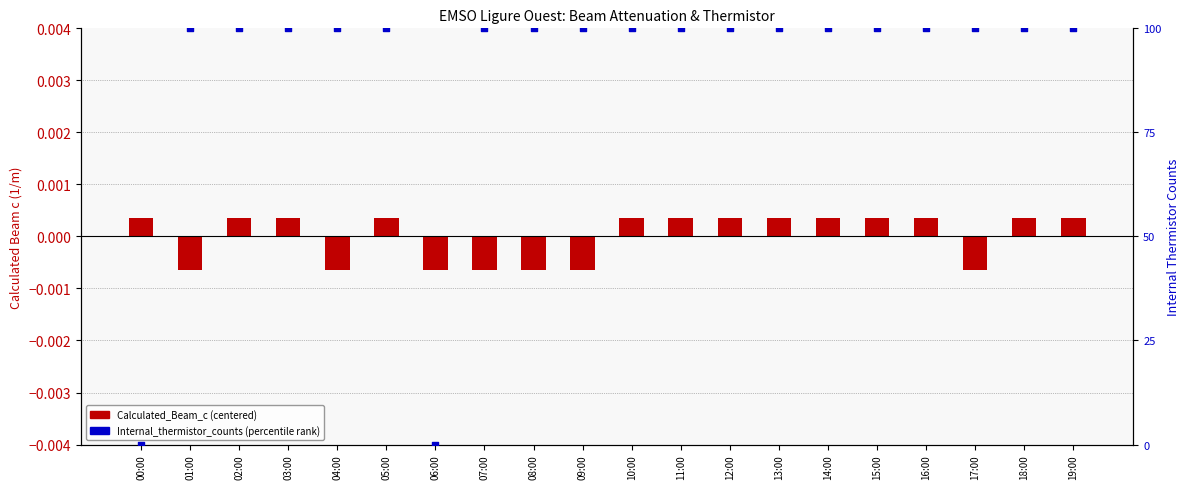

What are all the series names shown in the legend?

Calculated_Beam_c (centered), Internal_thermistor_counts (percentile)